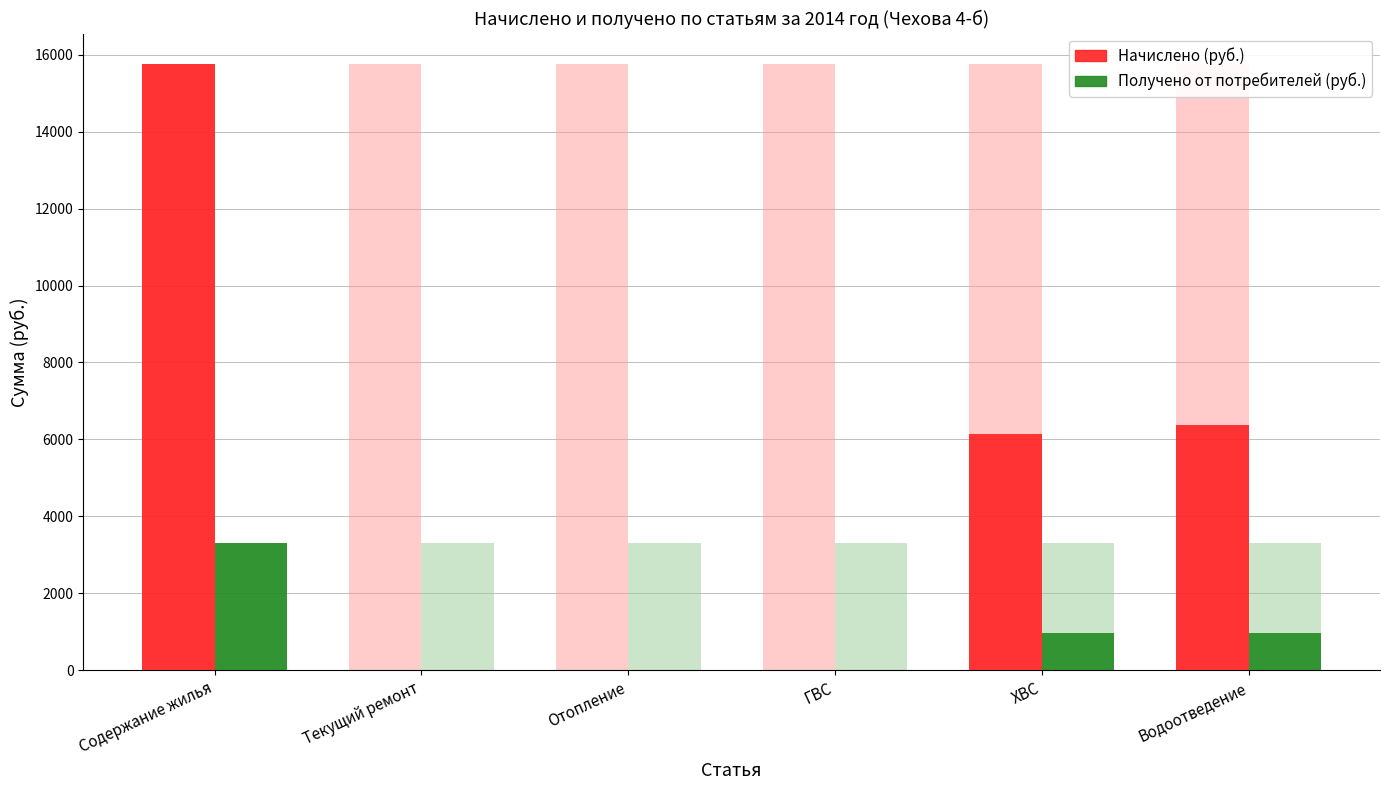

List the series in order of their overall mean, highest first.

Начислено (руб.), Получено от потребителей (руб.)